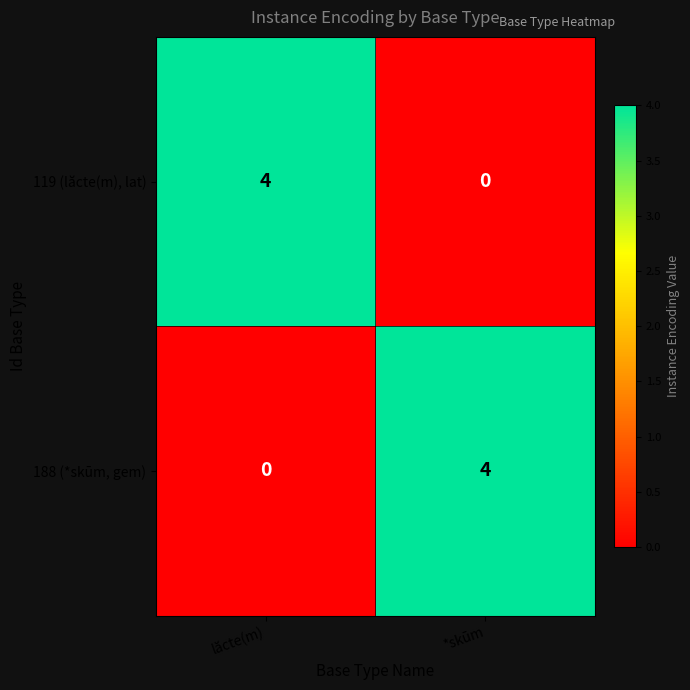

Is it true that 188 (*skūm, gem) equals 0 at lăcte(m)?

True